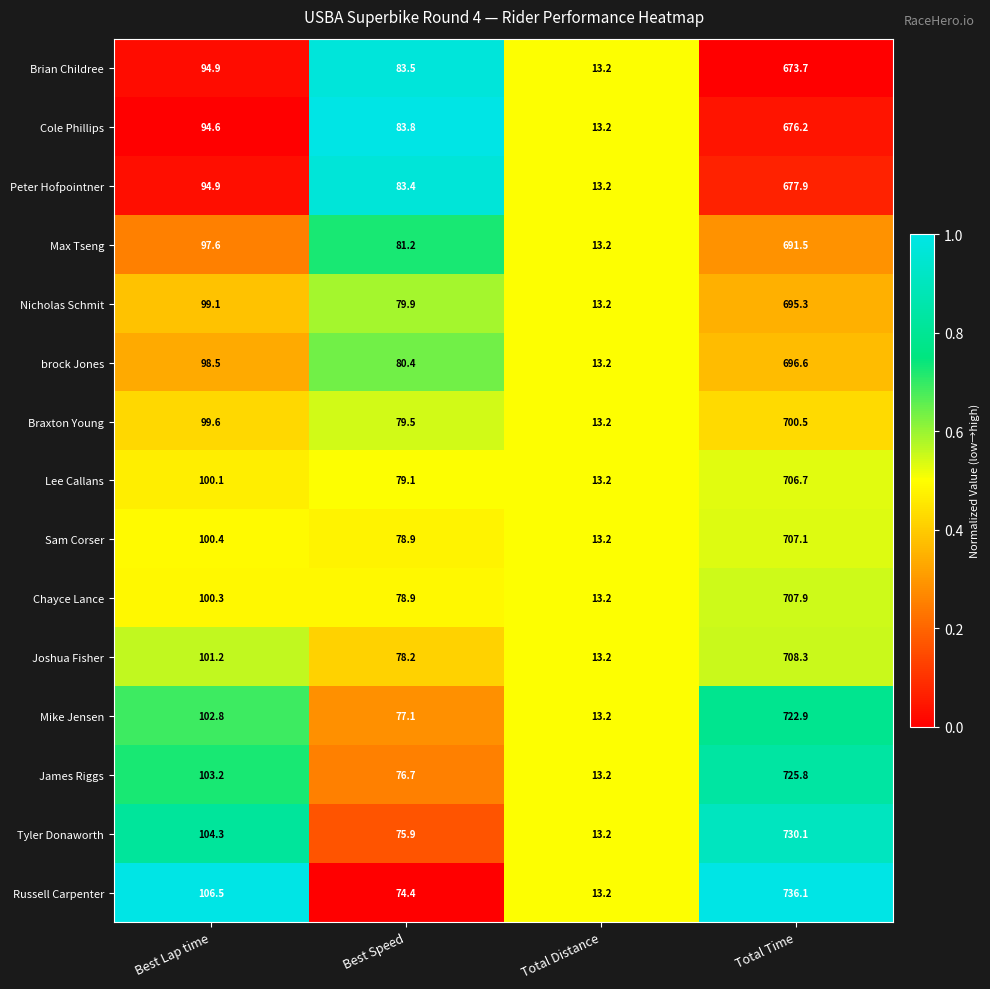

The value of Peter Hofpointner at Total Time is 677.9. True or false?

True